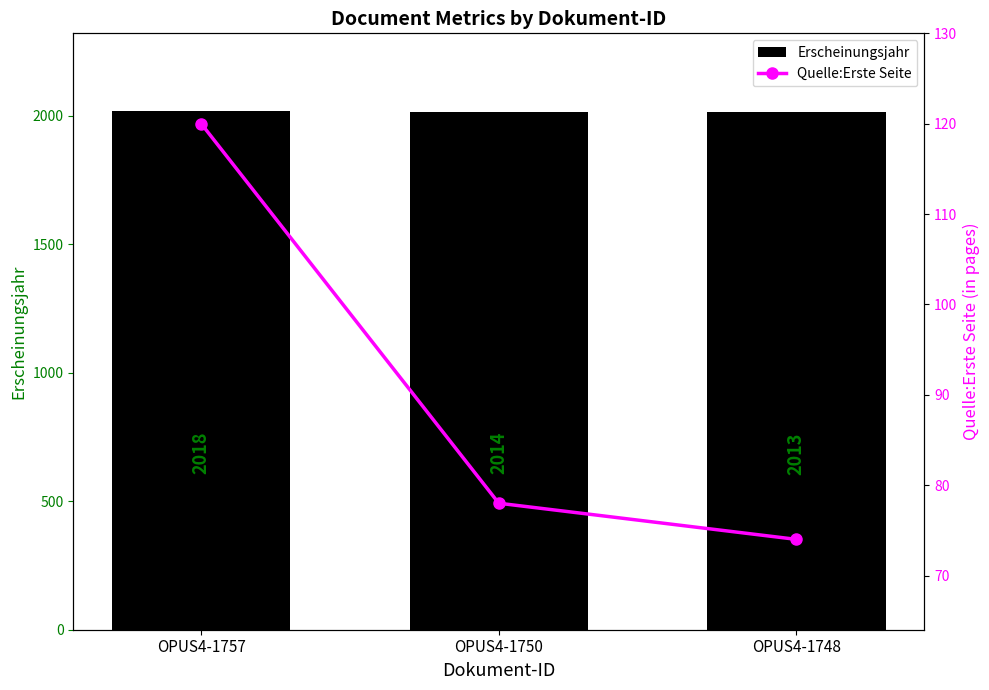

What is the spread (max minus min) of values at OPUS4-1750?

1936